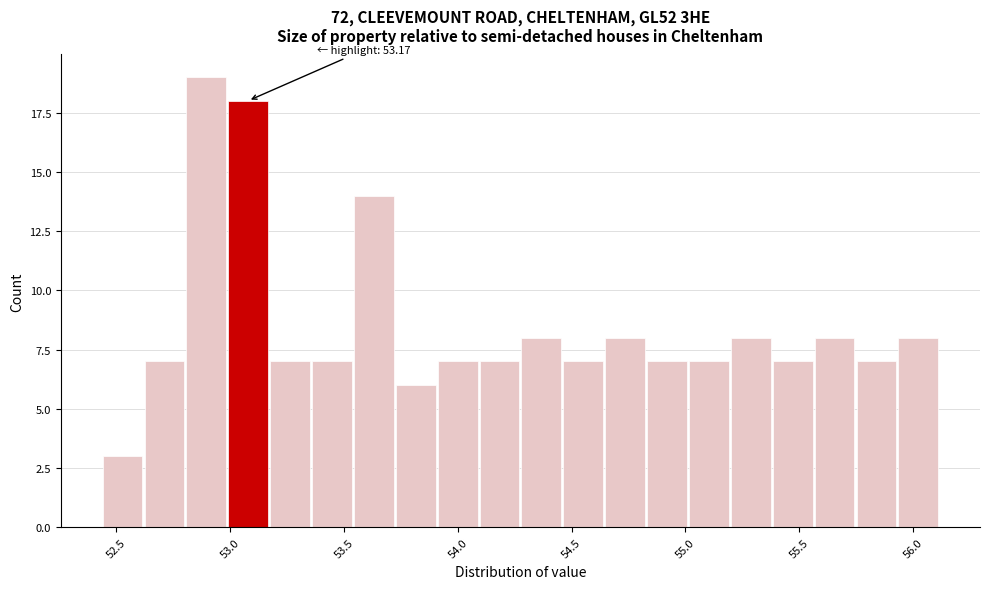

Around what value on the x-axis is the tallest bar? Give the approximate position of its centre, as read against the axis.

52.90